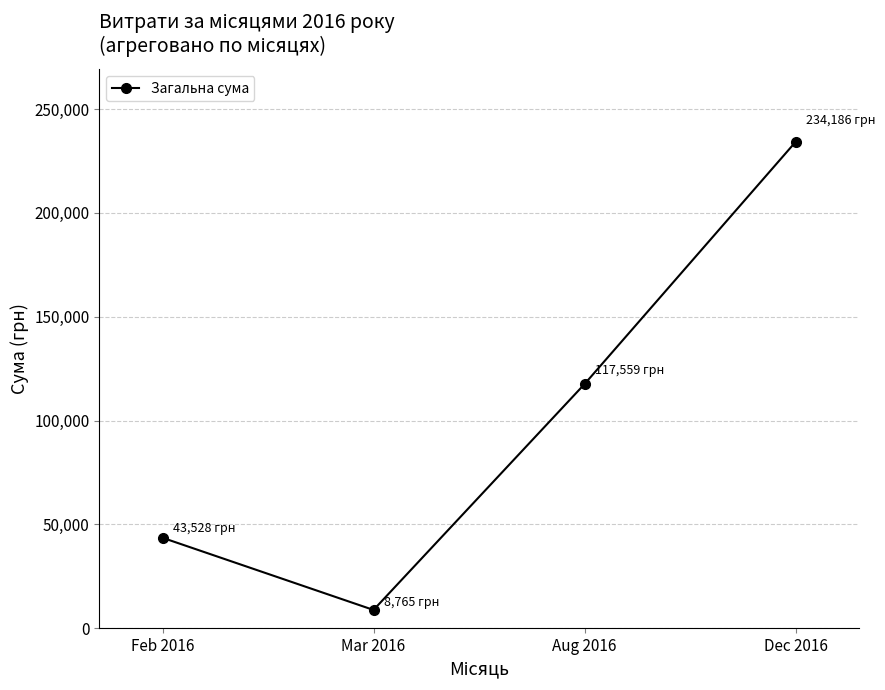

What is the difference between the second highest and minimum values?

108794.6